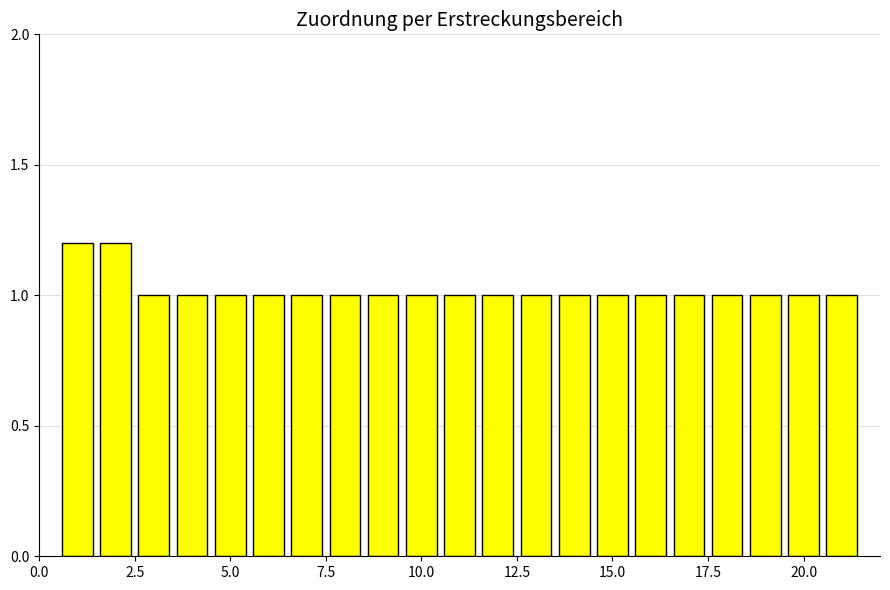

How many bars are there in total?

21